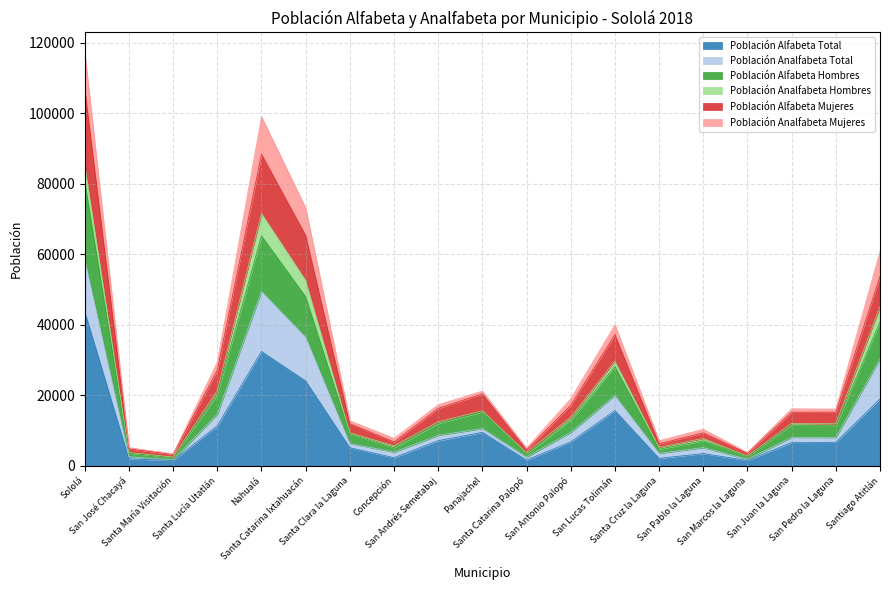

What is the label of the 9th point from the right?

Santa Catarina Palopó